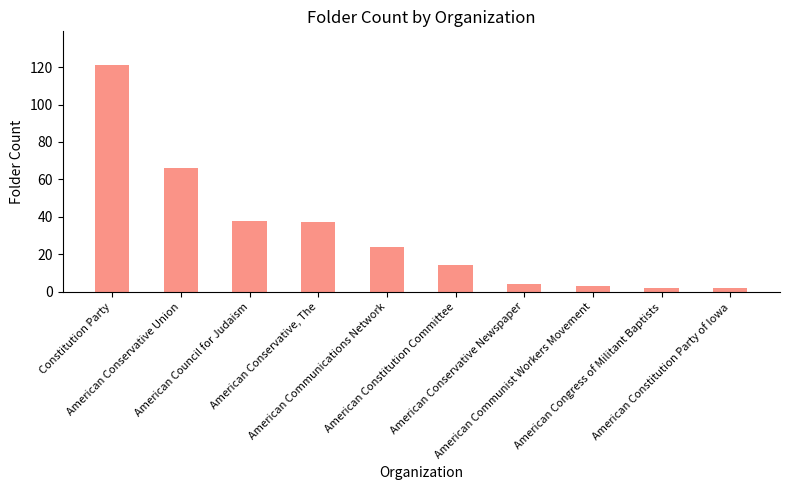

Does the chart contain stacked bars?

No